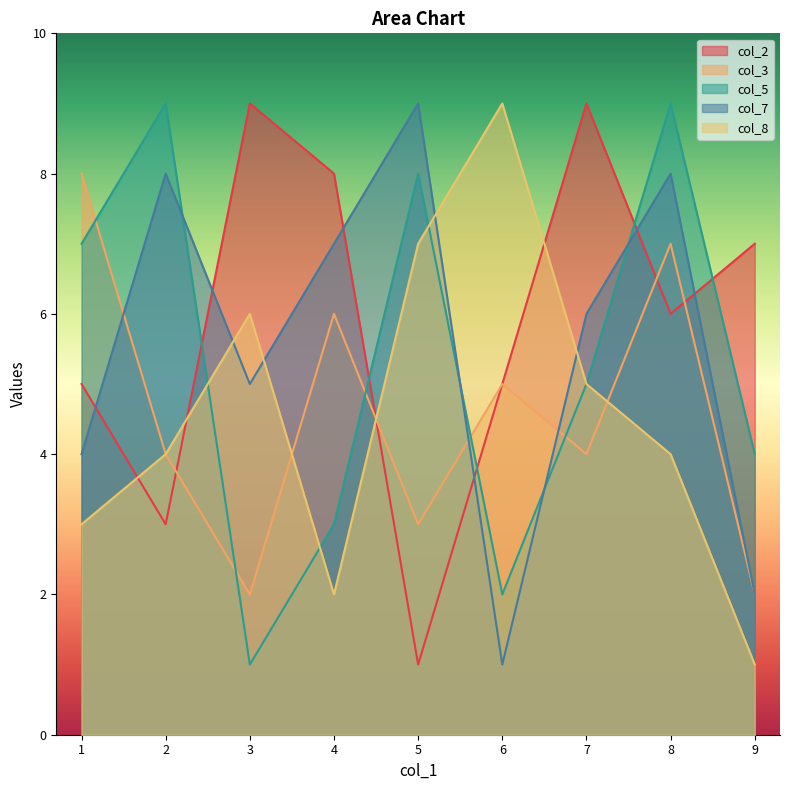

Which series has the largest total across all categories?

col_2